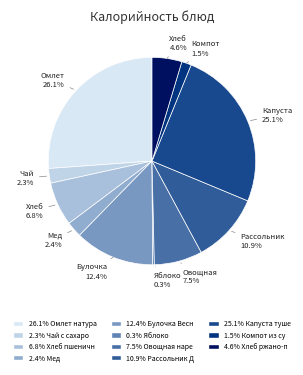

Count the number of slices in the pie.

11